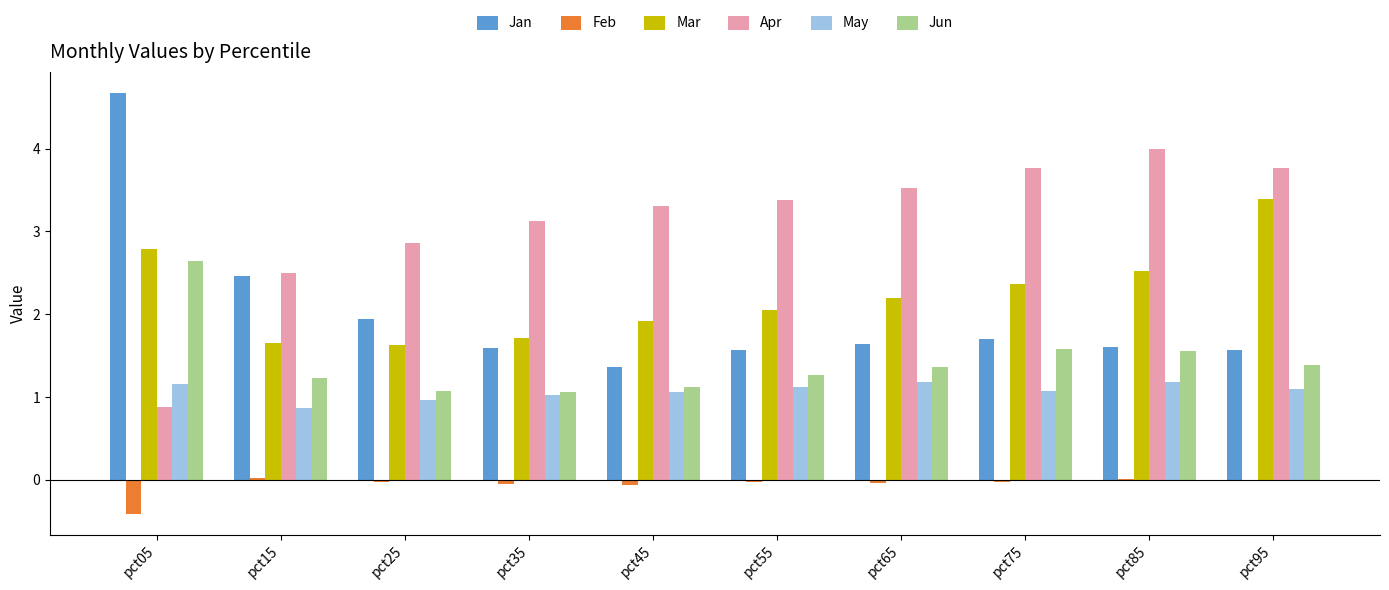

What are all the series names shown in the legend?

Jan, Feb, Mar, Apr, May, Jun